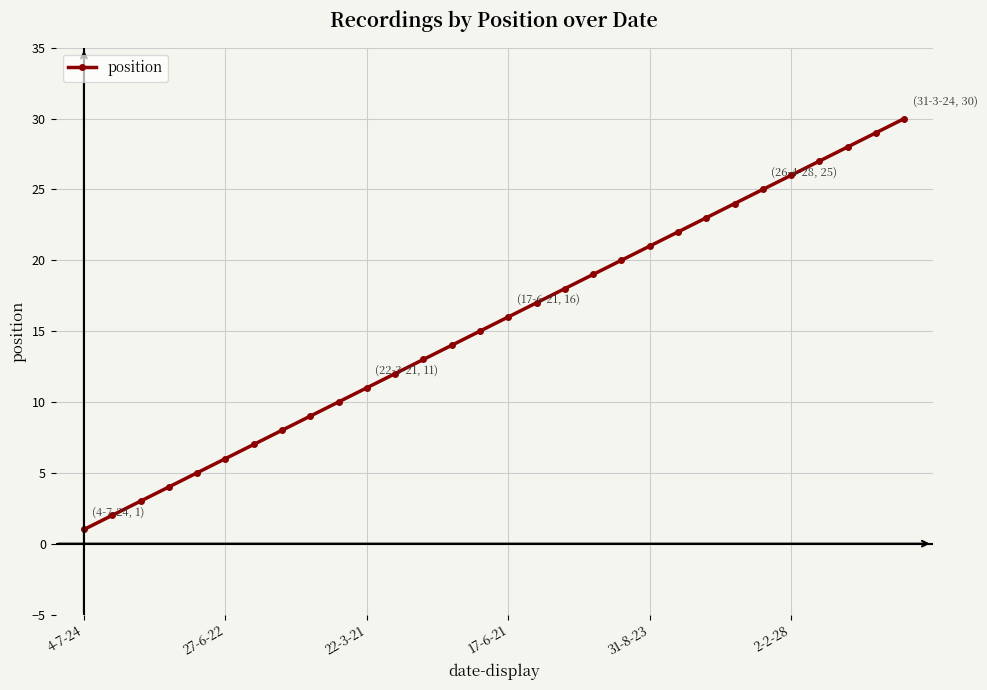

True or false: the data has more than 2 interior local peaks.

False